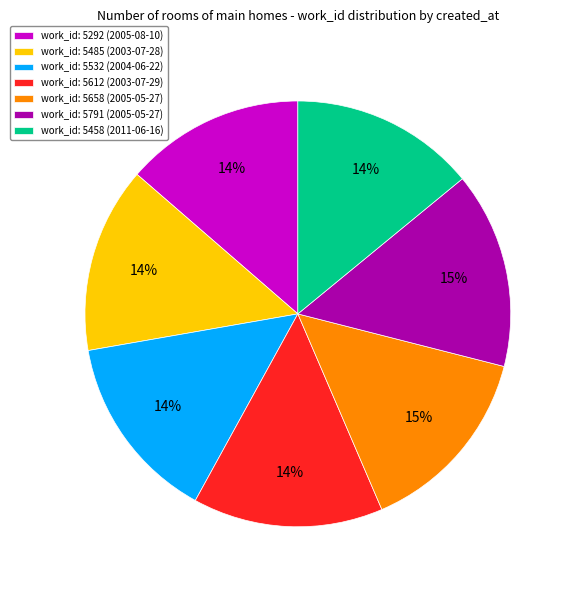

Approximately how many times larger is the value at work_id: 5292 (2005-08-10) compared to work_id: 5791 (2005-05-27)?

0.9